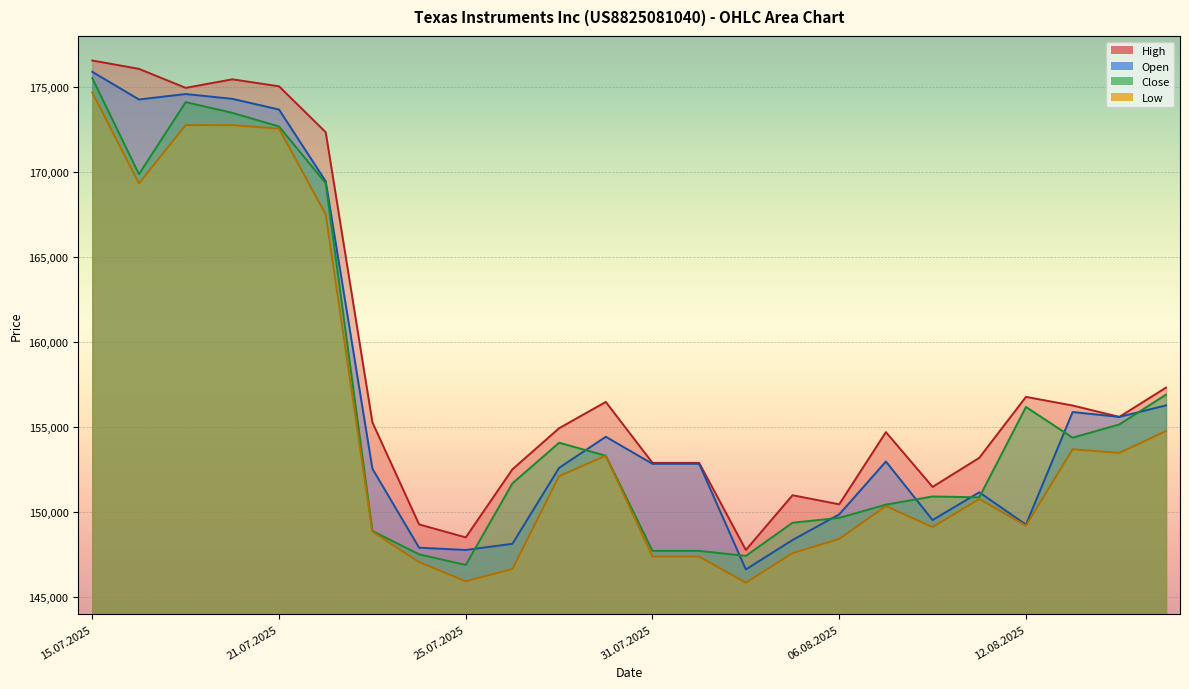

Reading right to left, transcribe all the data shown in this chart.

Open: 156280	155603	155890	149270	151170	149537	152981	149871	148366	146634	152844	152844	154435	152608	148143	147779	147914	152556	169456	173674	174303	174586	174265	175891
High: 157325	155603	156273	156780	153197	151488	154708	150465	150998	147780	152900	152900	156483	154938	152524	148519	149283	155284	172342	175040	175451	174948	176065	176557
Low: 154773	153483	153698	149208	150778	149124	150359	148427	147595	145852	147390	147390	153320	152123	146661	145939	147070	148859	167515	172550	172756	172760	169327	174680
Close: 156911	155159	154381	156187	150875	150925	150443	149666	149381	147431	147727	147727	153320	154086	151698	146899	147522	148899	169346	172678	173480	174109	169875	175517